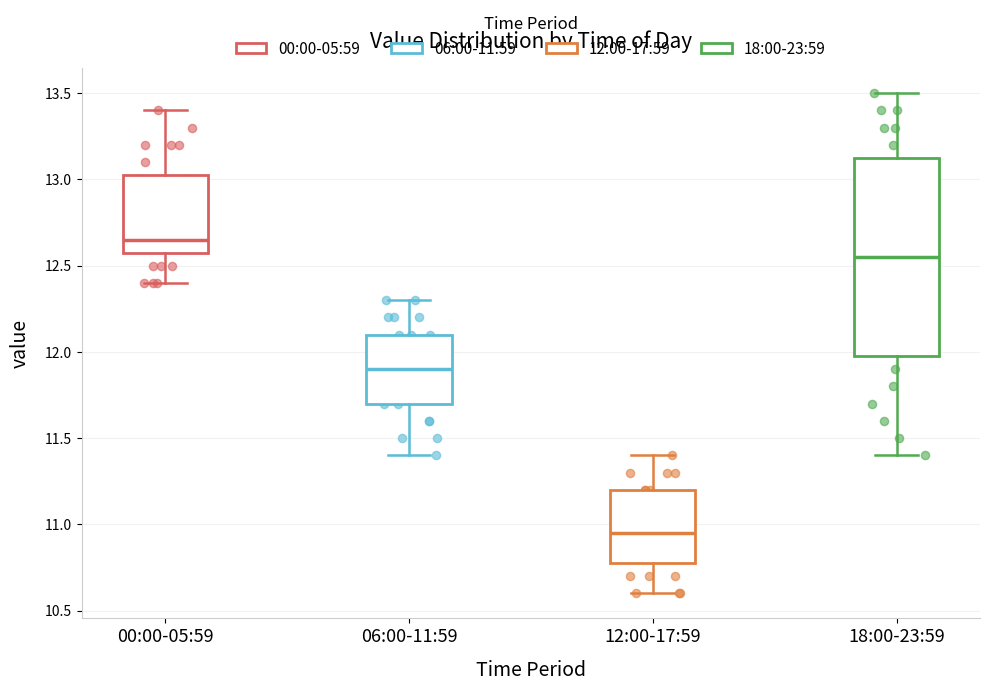

Reading left to right, transcribe this box plot: for each box, give where its median line is, the range the box spans, and where its two whiskers end, as read against the y-axis. The values are not printed on the chart, so give them approximately, as read against the axis.

00:00-05:59: median 12.65, box 12.60 to 13.05, whiskers 12.40 to 13.40
06:00-11:59: median 11.90, box 11.70 to 12.10, whiskers 11.40 to 12.30
12:00-17:59: median 10.95, box 10.80 to 11.20, whiskers 10.60 to 11.40
18:00-23:59: median 12.55, box 12.00 to 13.15, whiskers 11.40 to 13.50